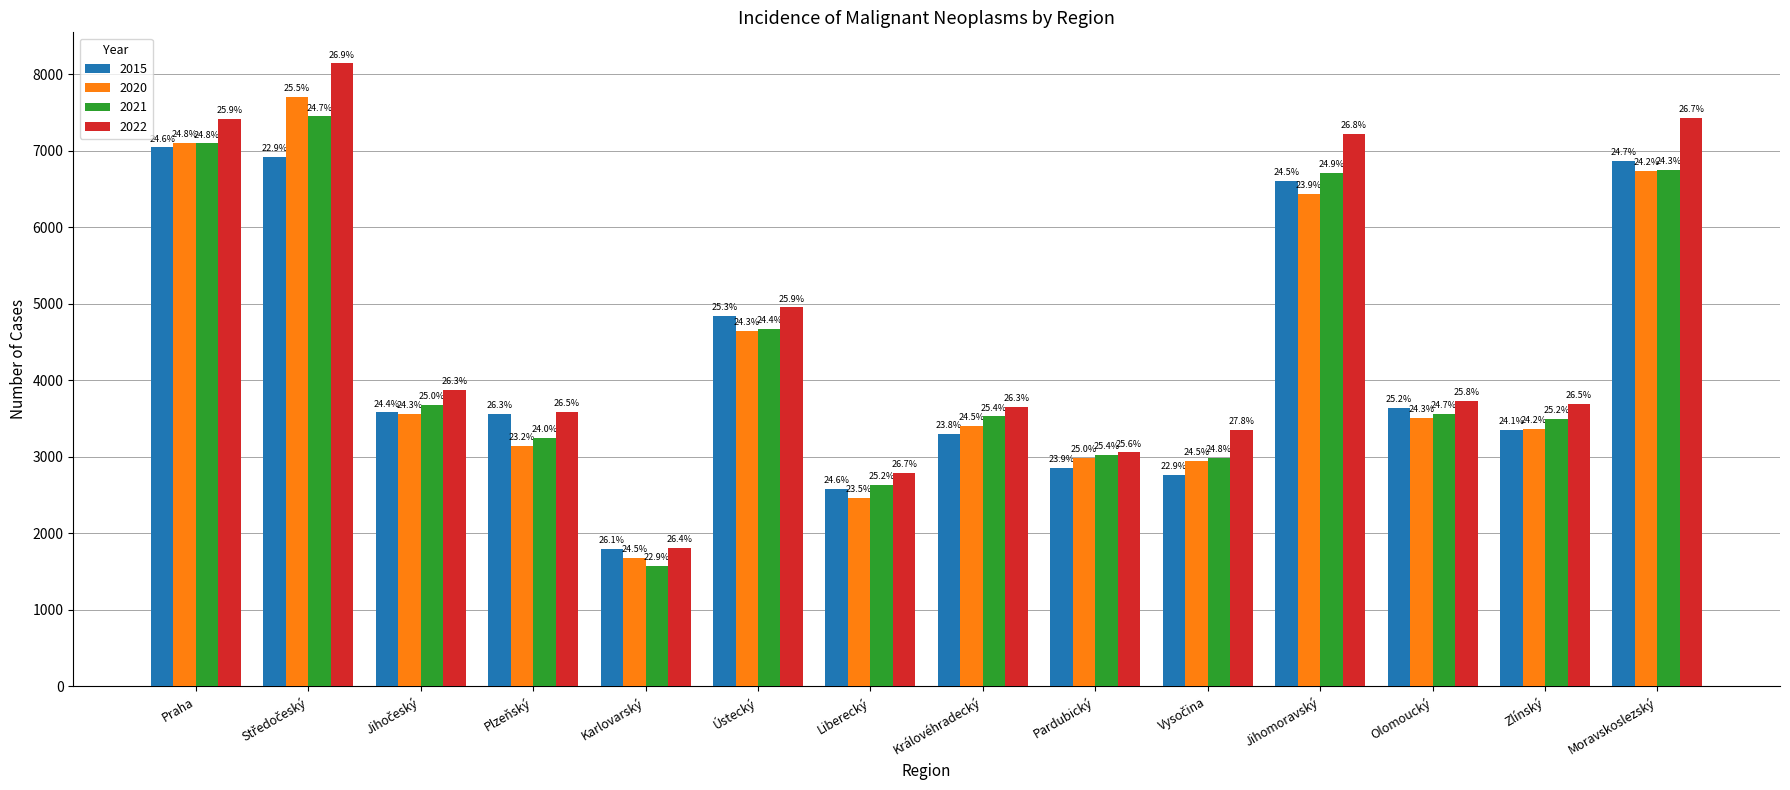

What are all the series names shown in the legend?

2015, 2020, 2021, 2022